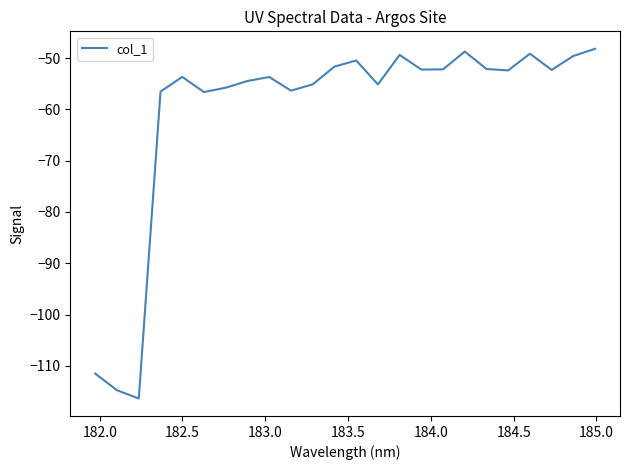

What is the smallest value displayed?

-116.3